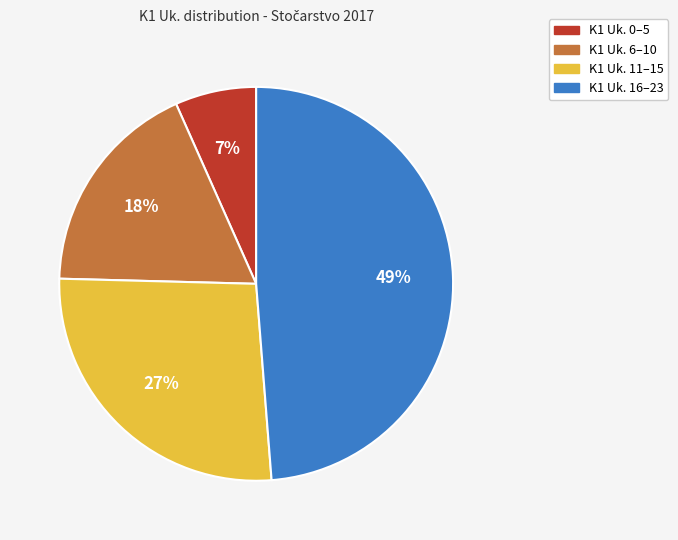

Is there any slice that represents more than half of the pie?

No